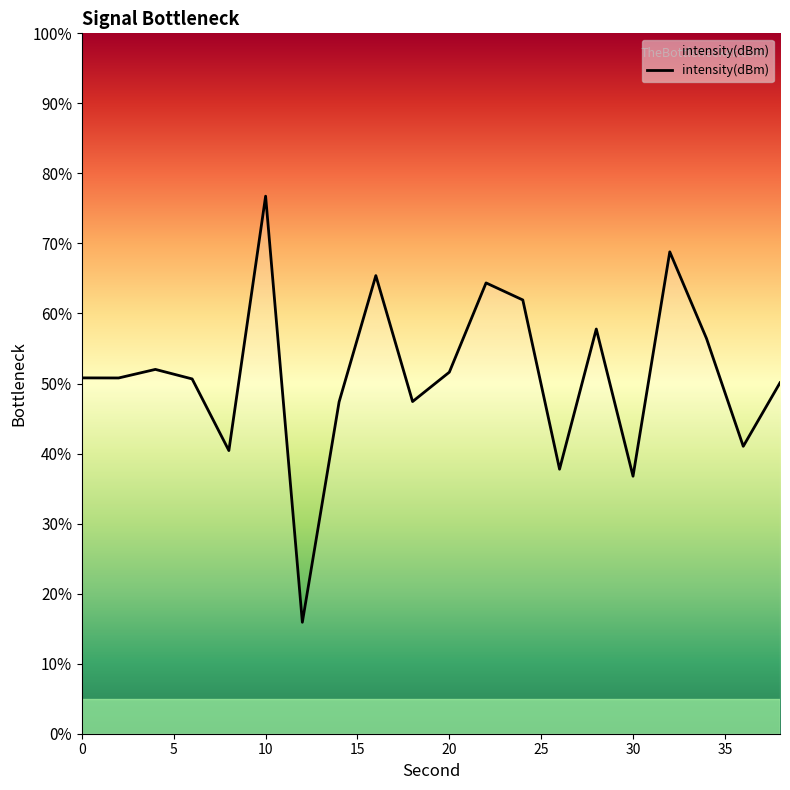

What is the difference between the maximum and minimum values?

60.8